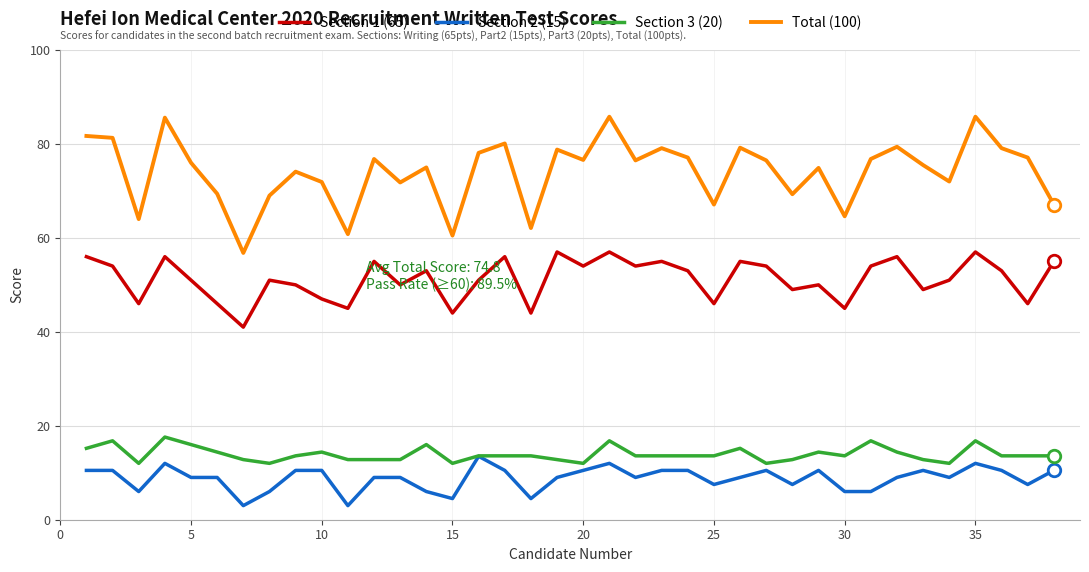

List the series in order of their peak value, lowest first.

Section 2 (15), Section 3 (20), Section 1 (65), Total (100)